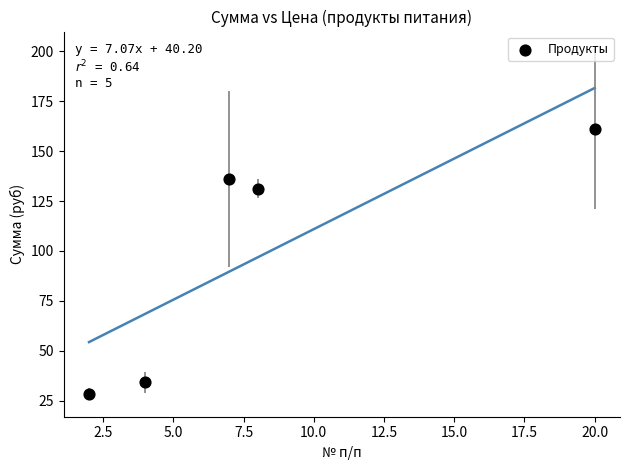

What Y value in the scatter plot is closest to 94?

131.1